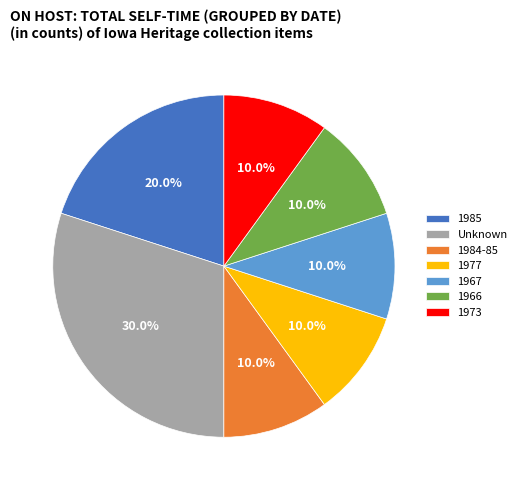

Approximately how many times larger is the value at 1977 compared to 1985?

0.5